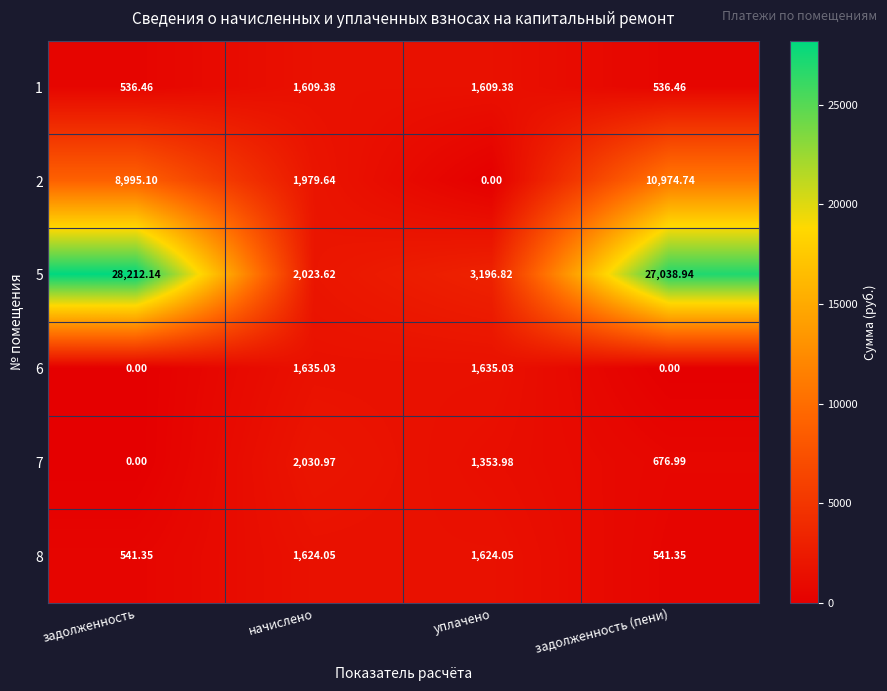

At which label is 5 closest to 15117?

уплачено